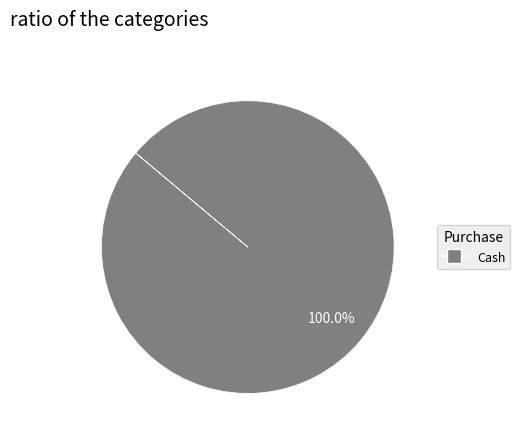

Is there a majority slice in this chart?

Yes